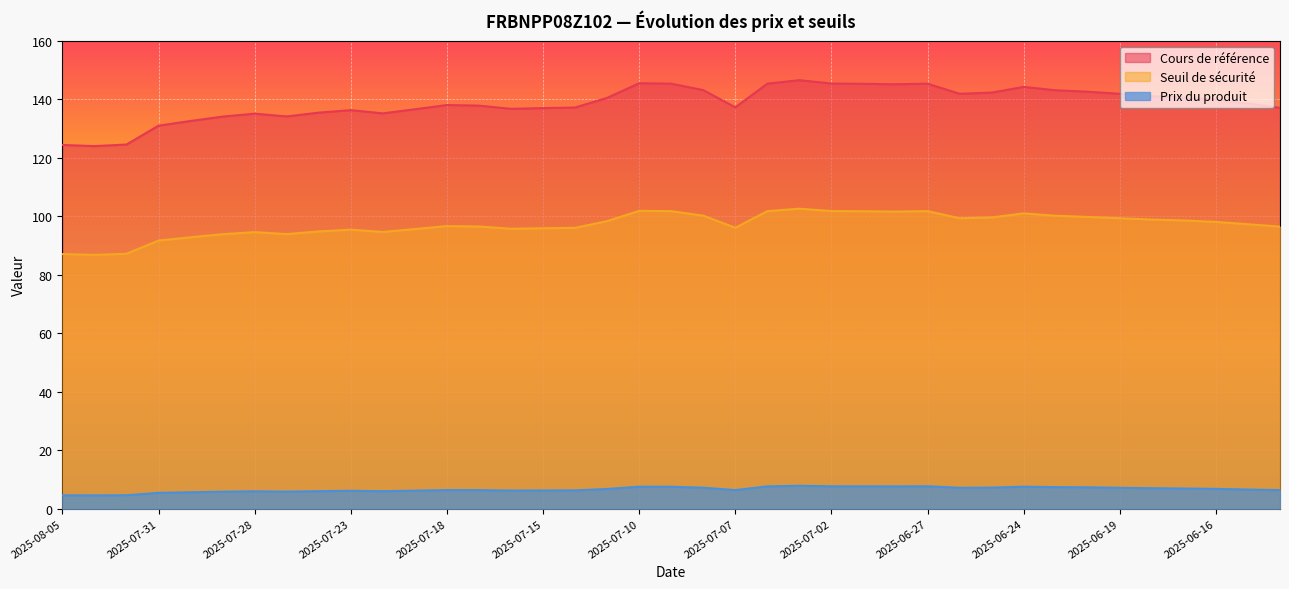

What is the minimum value for Cours de référence?

123.9